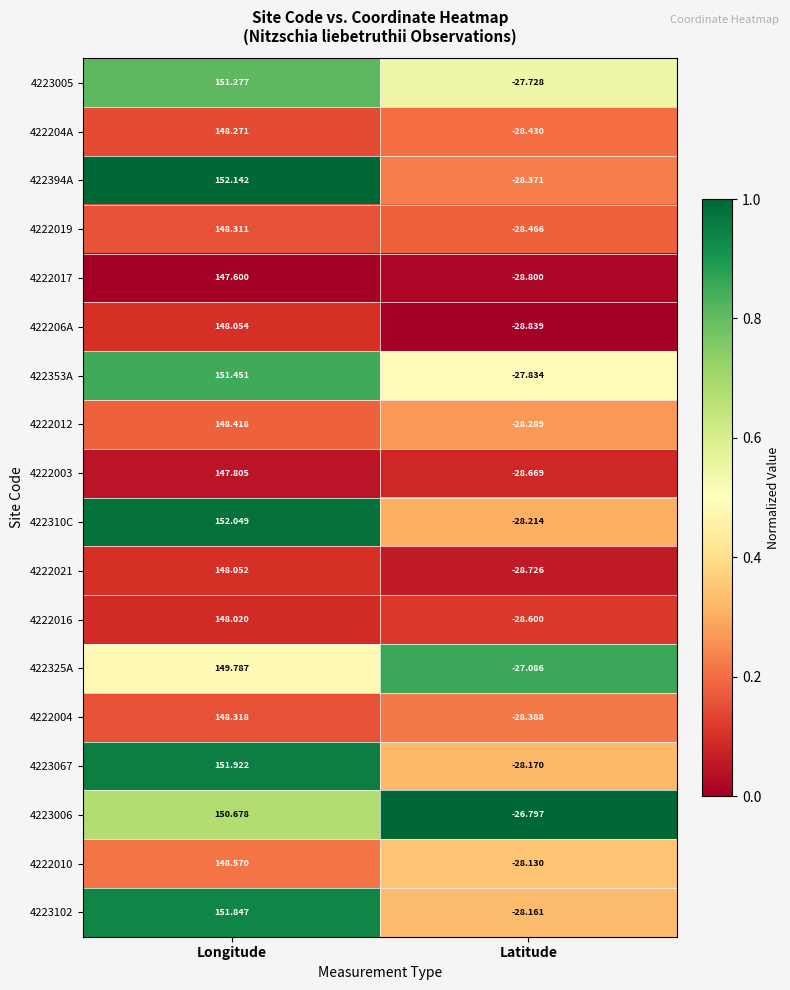

Where is 4222012 nearest to the value 60?

Latitude